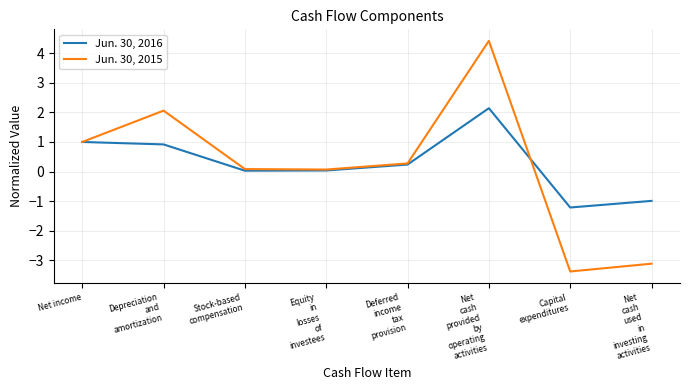

After their last crossing, which series has the higher values: Jun. 30, 2015 or Jun. 30, 2016?

Jun. 30, 2016